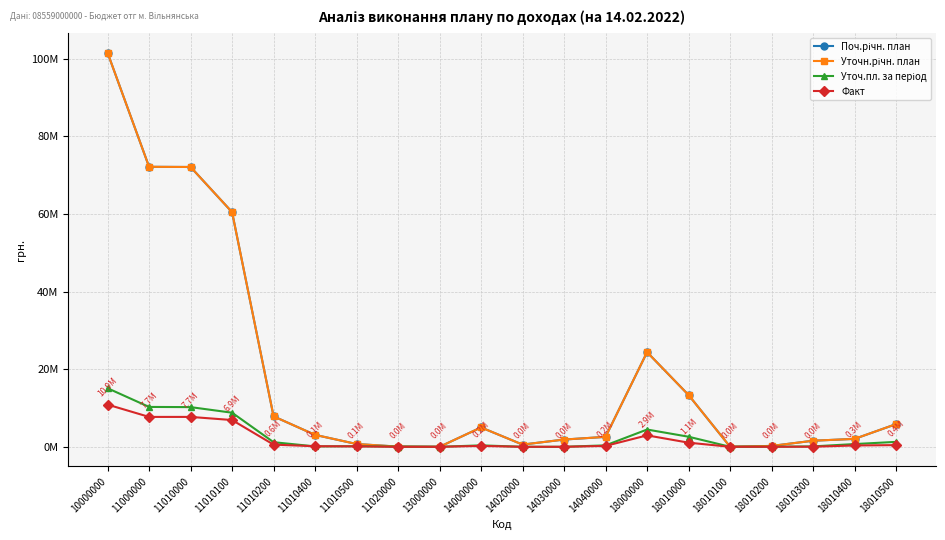

True or false: Уточн.річн. план and Уточ.пл. за період cross at least once.

False